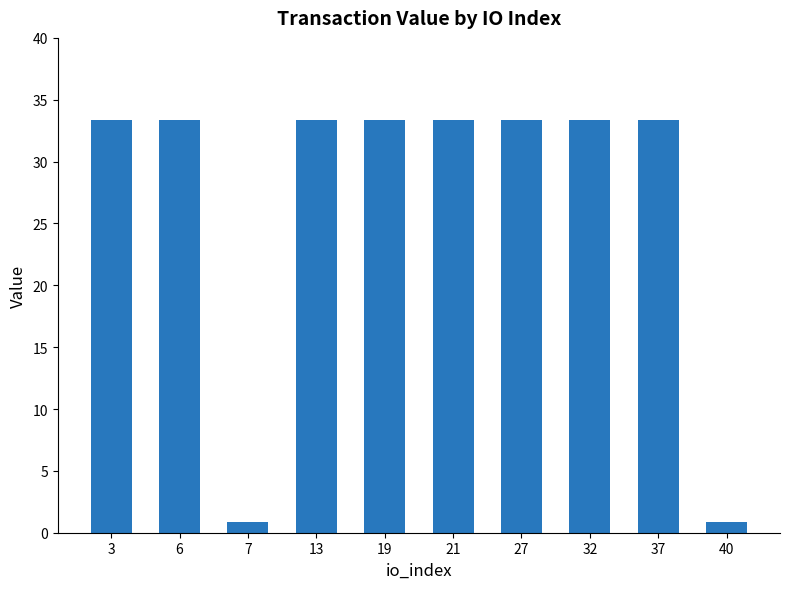

Is it true that the value at 6 is 49.2?

False